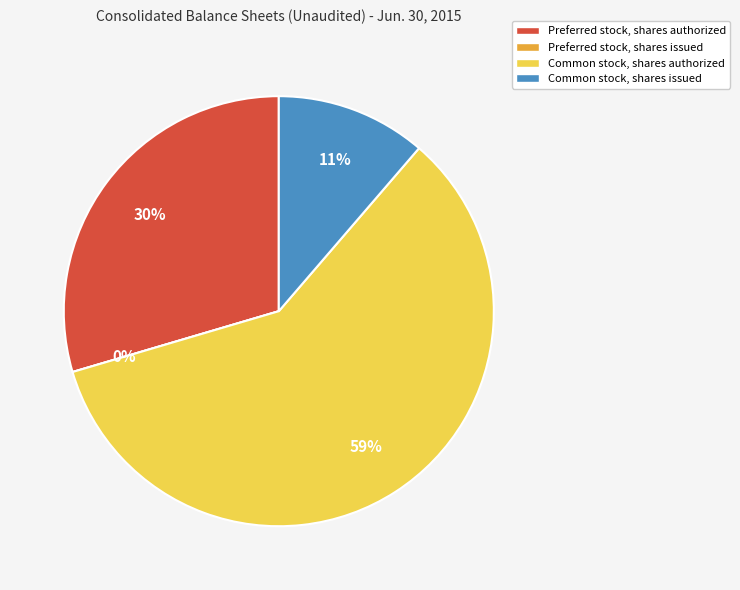

Does Common stock, shares authorized account for over 50% of the chart?

Yes